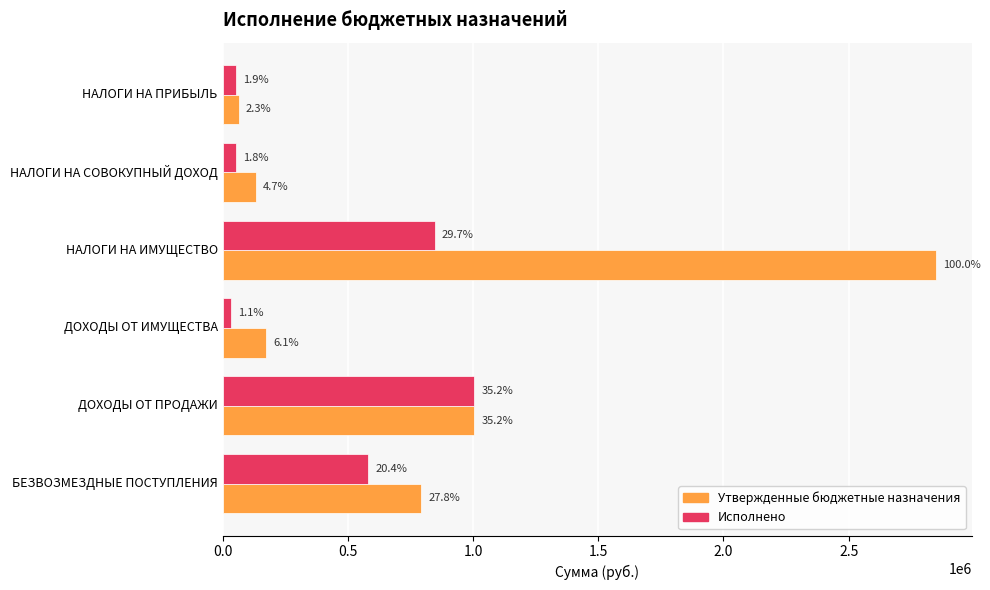

What are all the series names shown in the legend?

Утвержденные бюджетные назначения, Исполнено